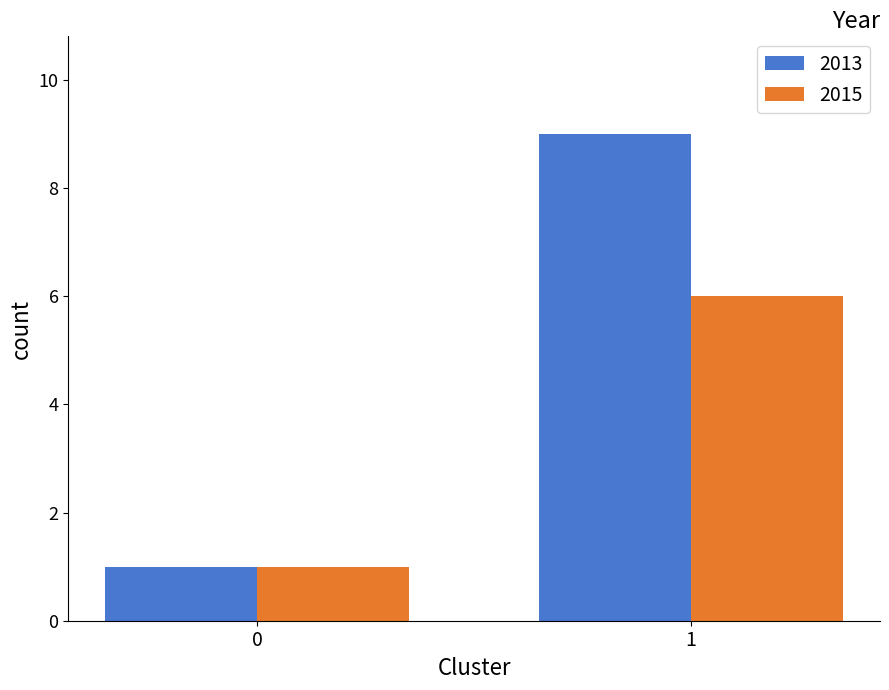

How many groups of bars are there?

2